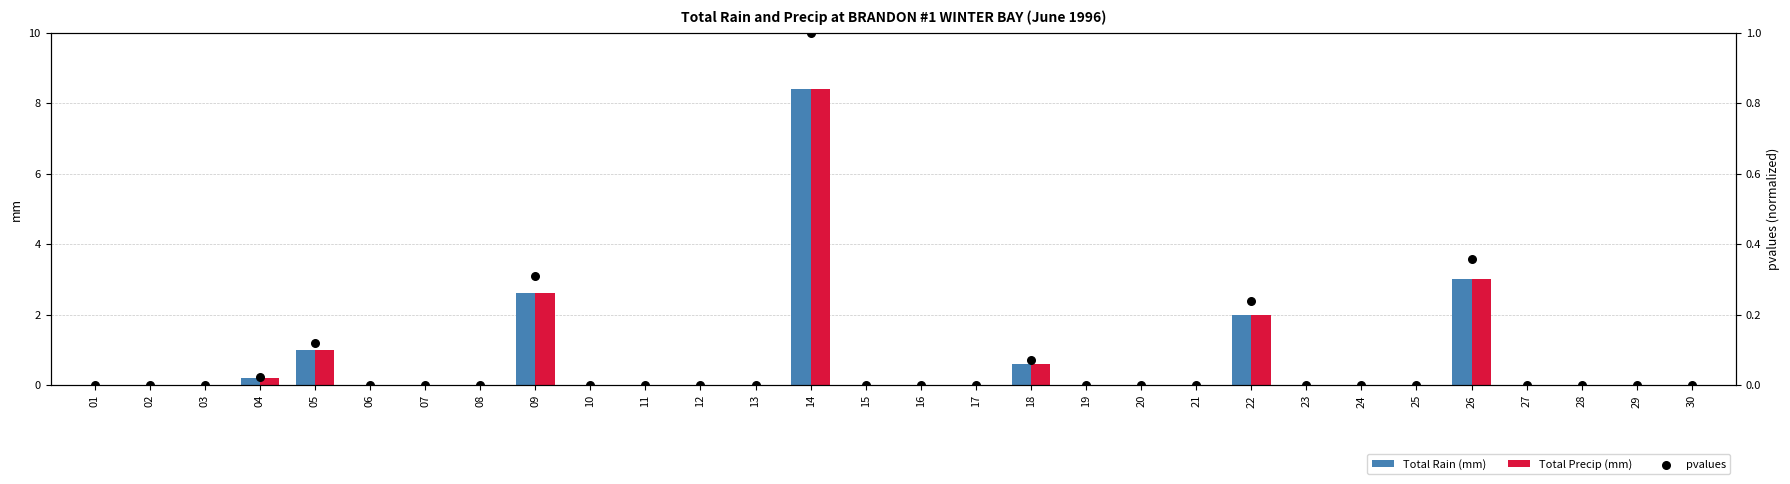

Which series has the largest total across all categories?

Total Rain (mm)